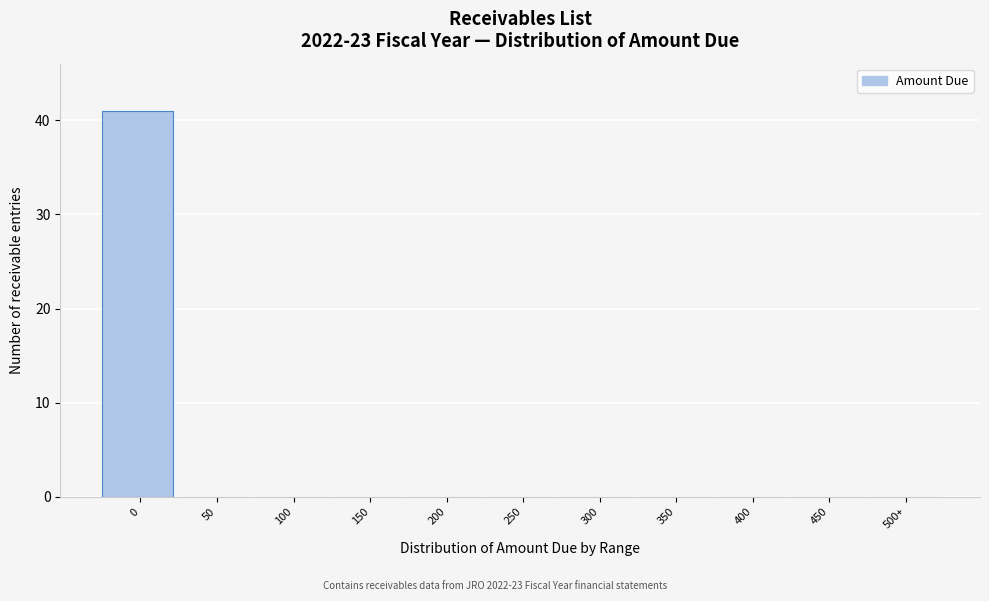

Reading right to left, list all the values displayed in this chart.

500+=0	450=0	400=0	350=0	300=0	250=0	200=0	150=0	100=0	50=0	0=41